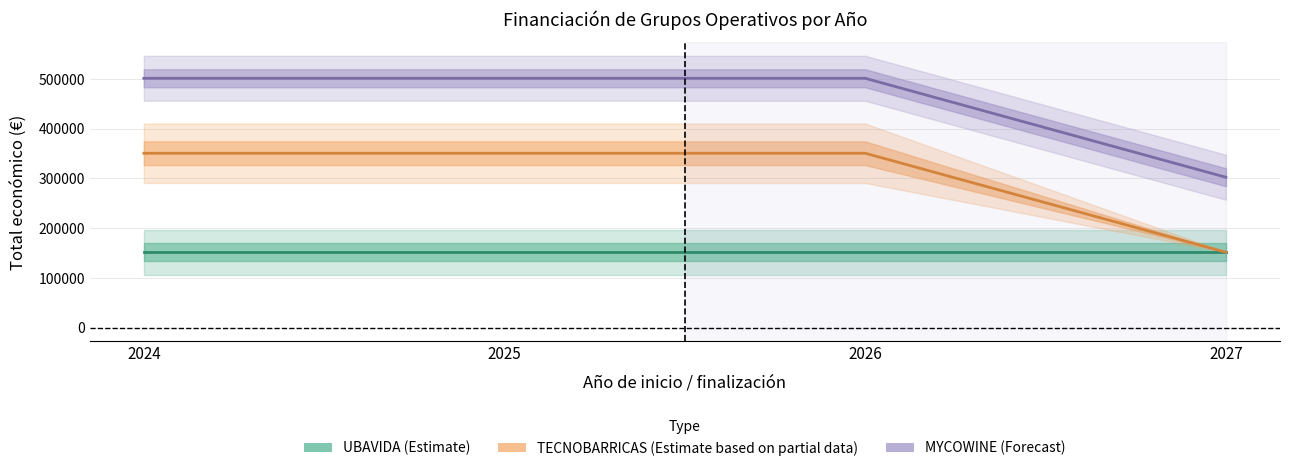

What is the approximate value of TECNOBARRICAS at 2025?

350630.2